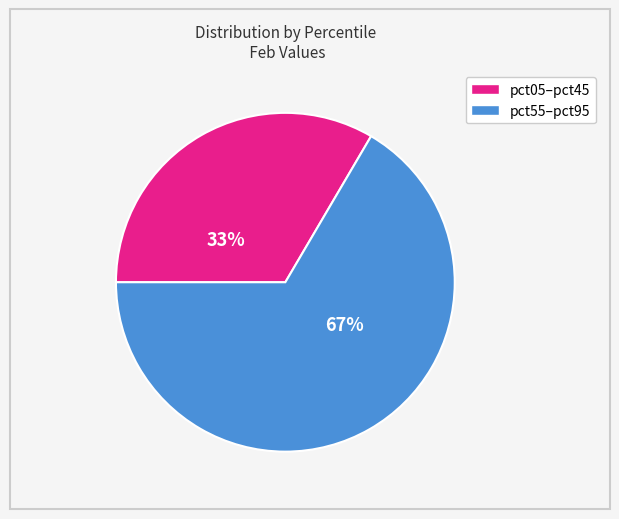

How many slices are in this pie chart?

2